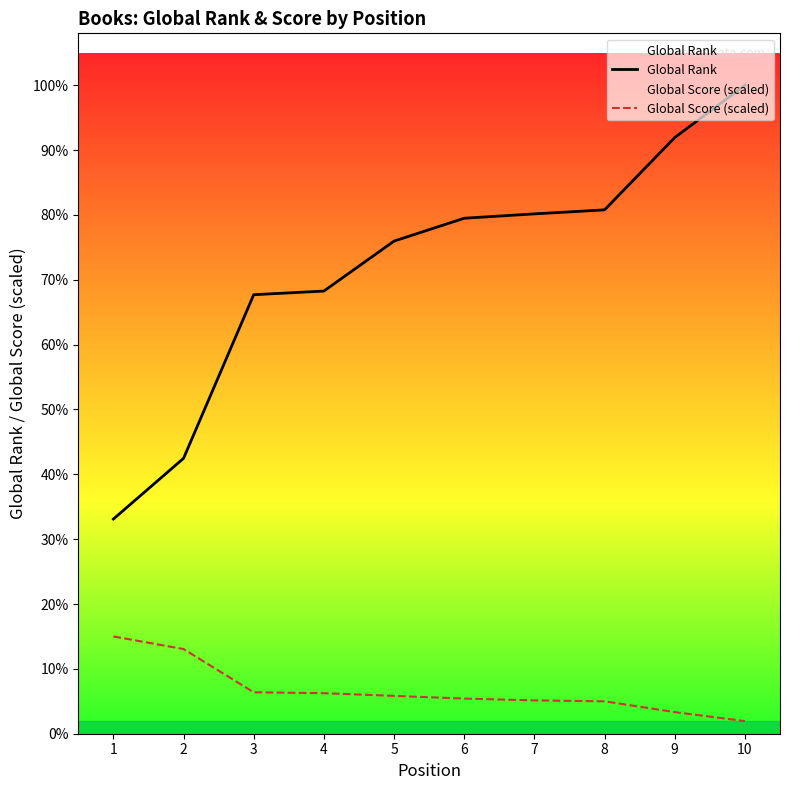

How many lines are shown in the chart?

2